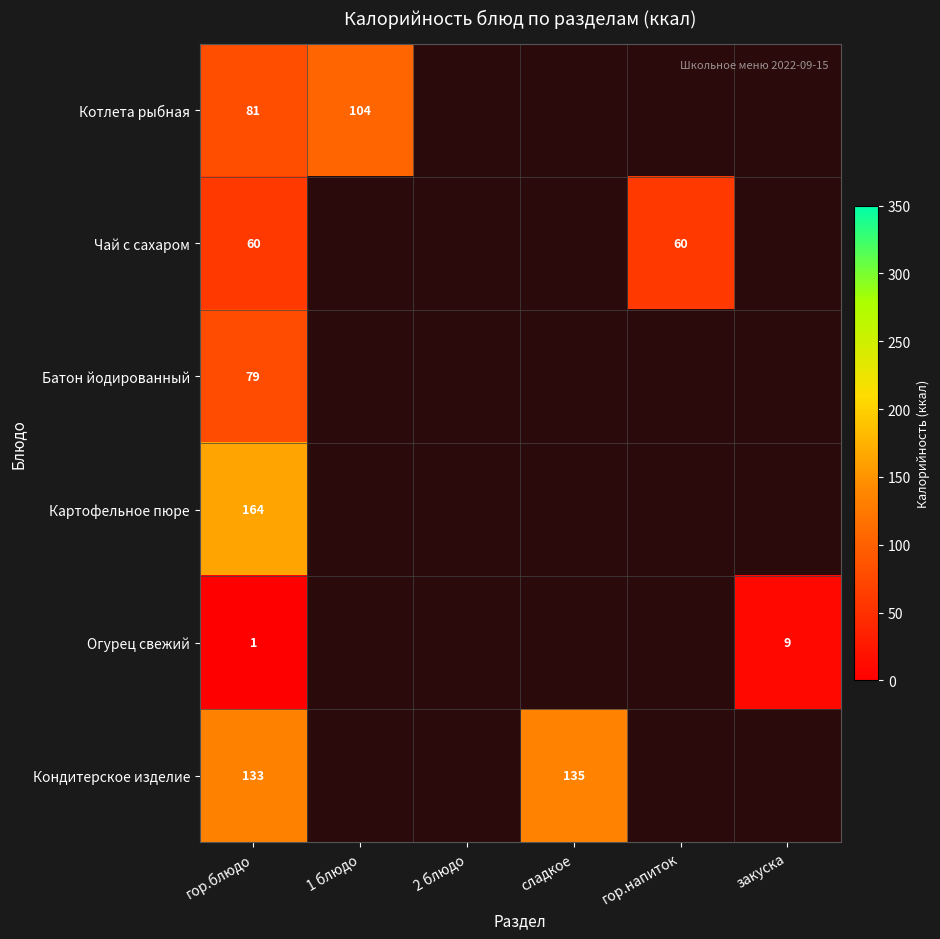

Count the number of data series in this chart.

6